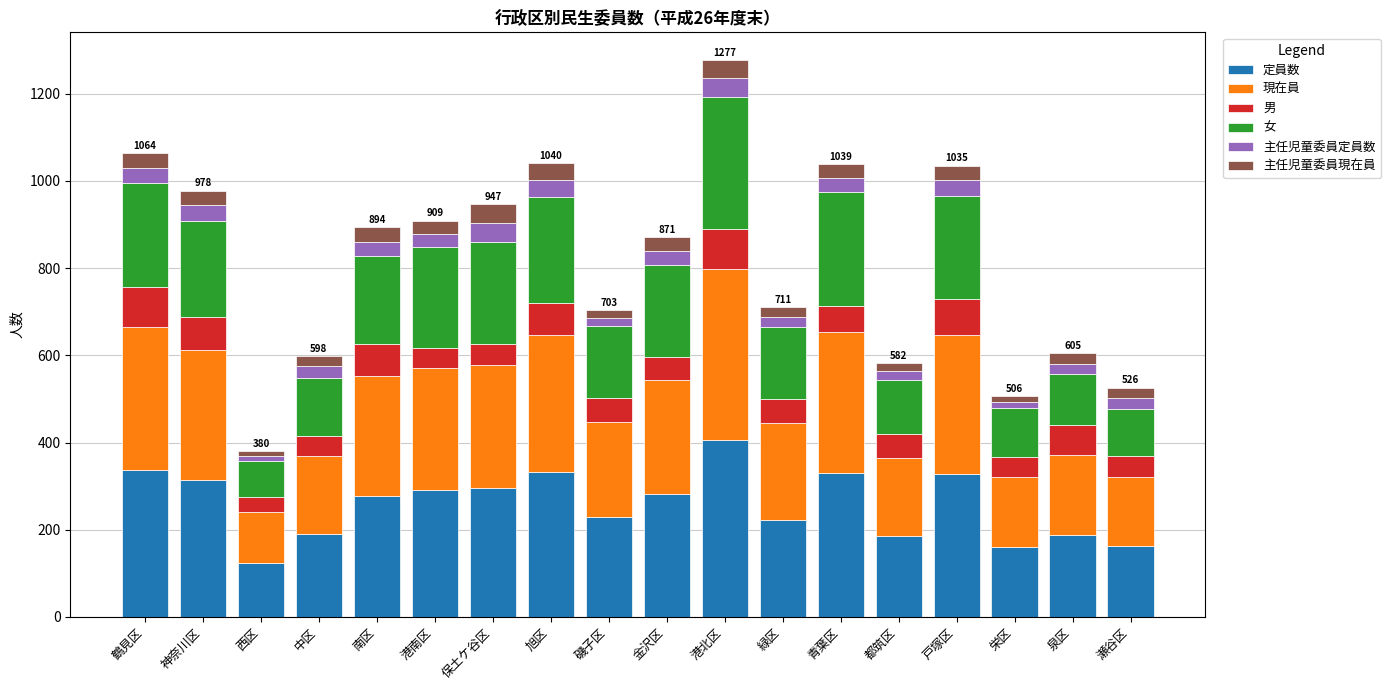

What is the lowest value of the 定員数 series?

123